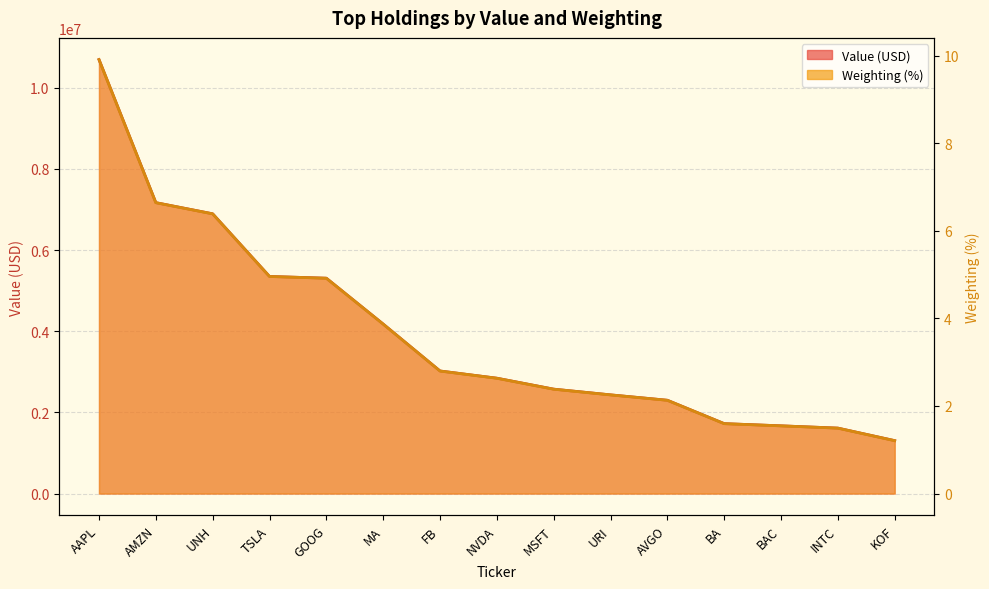

What is the label of the 4th point from the right?

BA